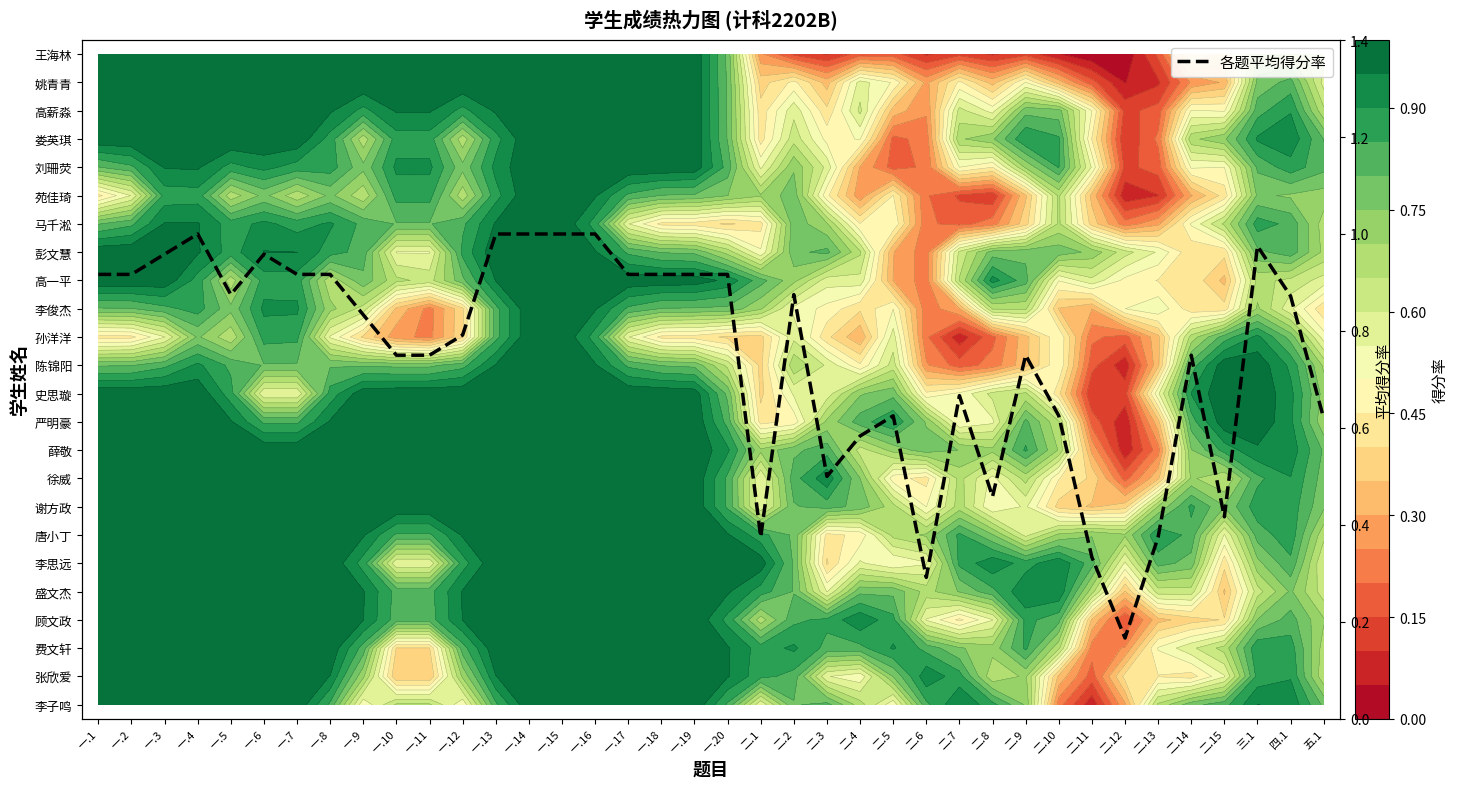

At which label is the value closest to 0?

二.12